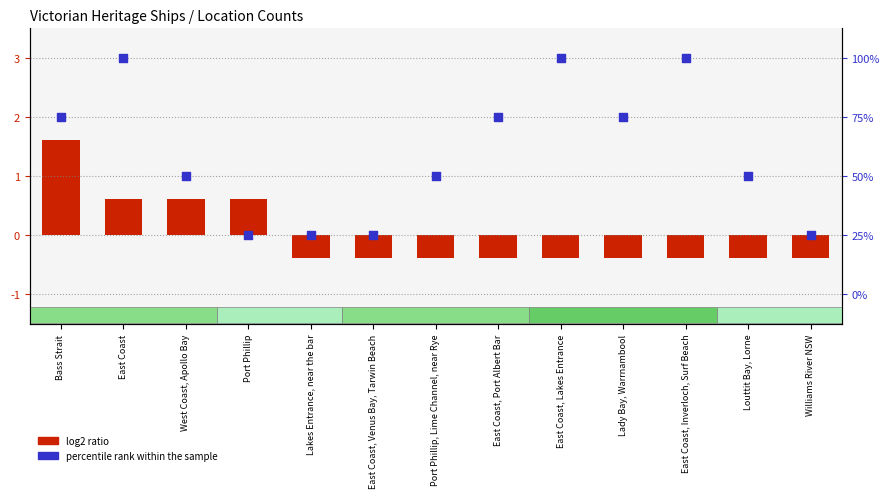

Which series reaches the maximum Y coordinate?

percentile rank within the sample